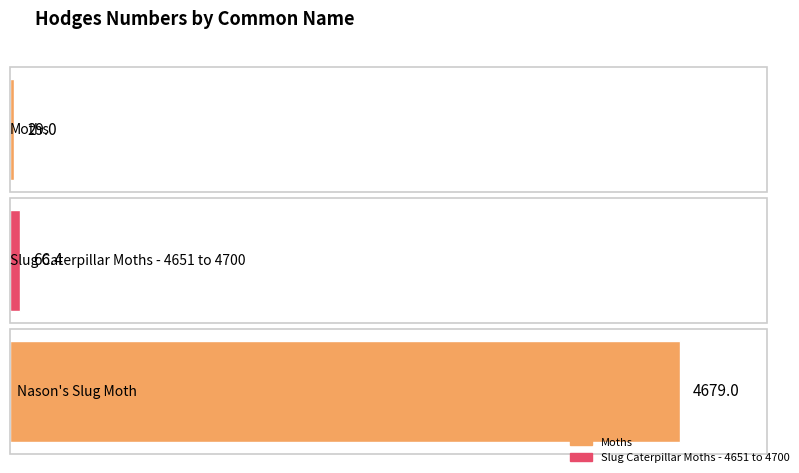

Which has a higher value, Moths or Slug Caterpillar Moths - 4651 to 4700?

Slug Caterpillar Moths - 4651 to 4700